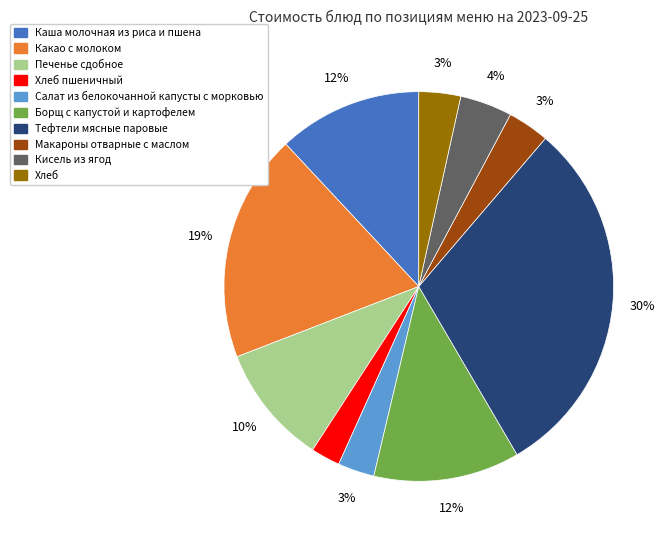

Does any single category account for the majority?

No